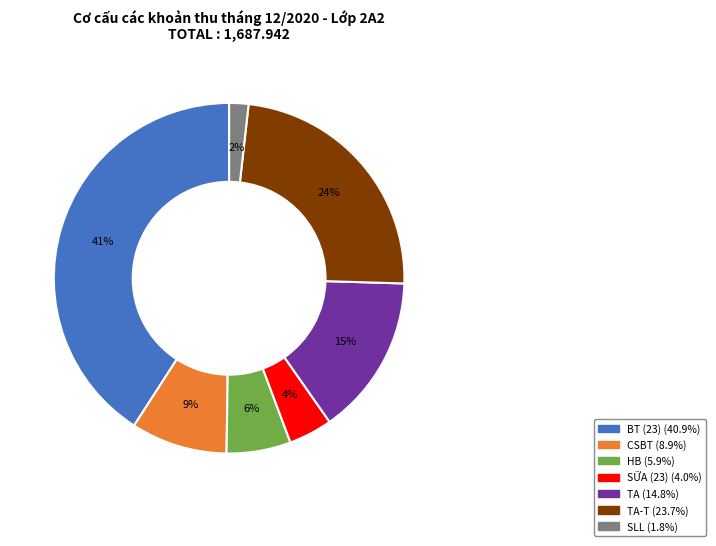

Count the number of slices in the pie.

7